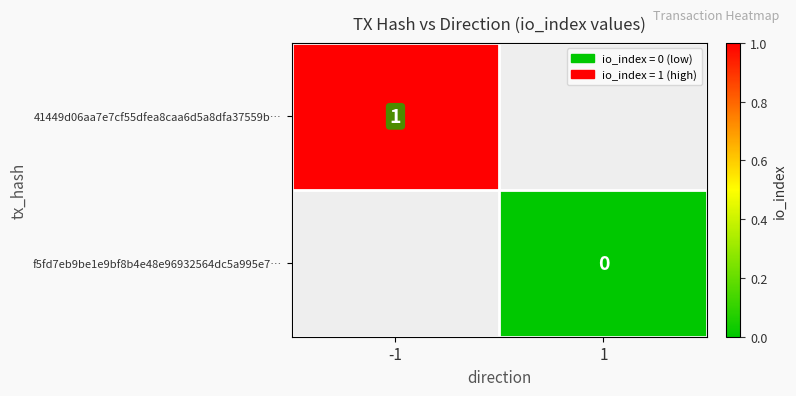

Between 1 and -1, which is larger?

-1